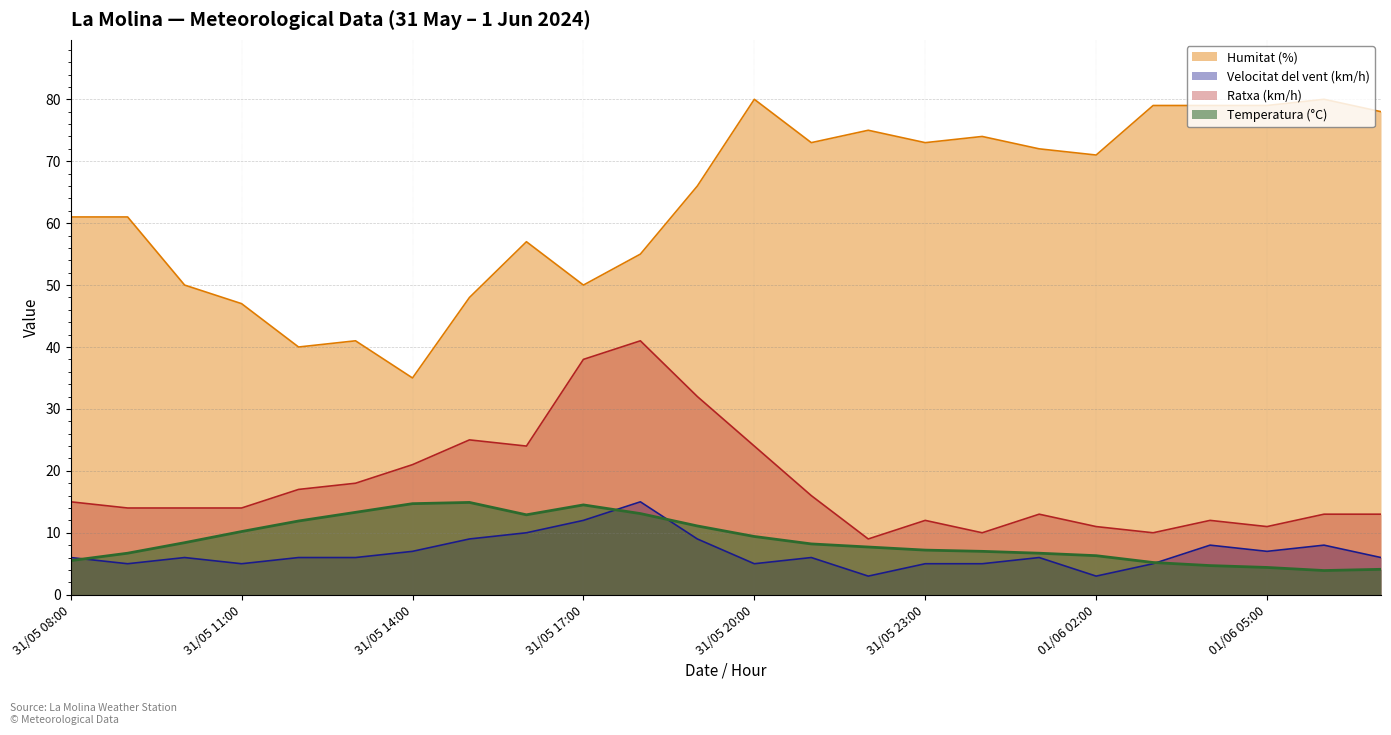

What is the difference between the maximum and second lowest values in the Ratxa (km/h) series?

31.0